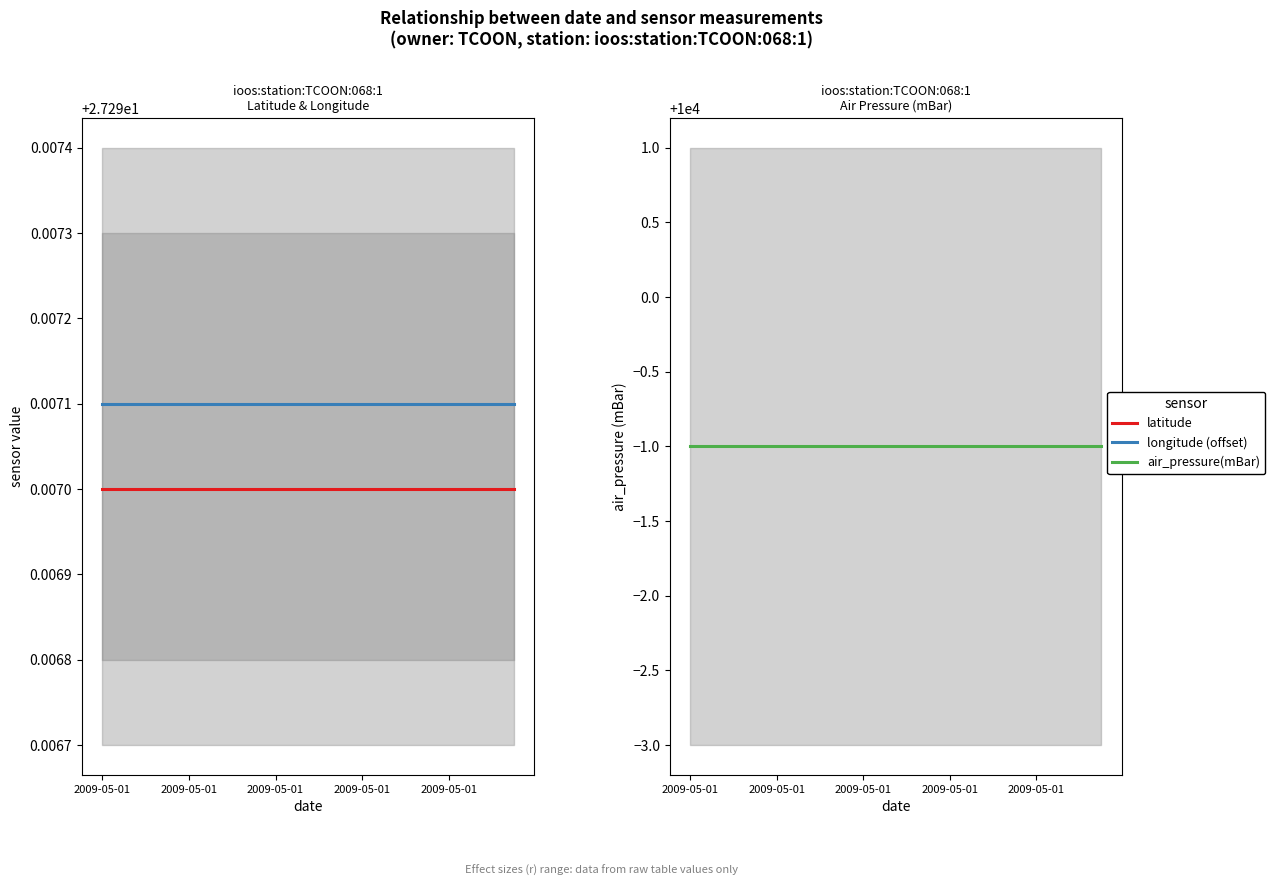

What value does the air_pressure(mBar) series have at 2009-05-01?

9999.0